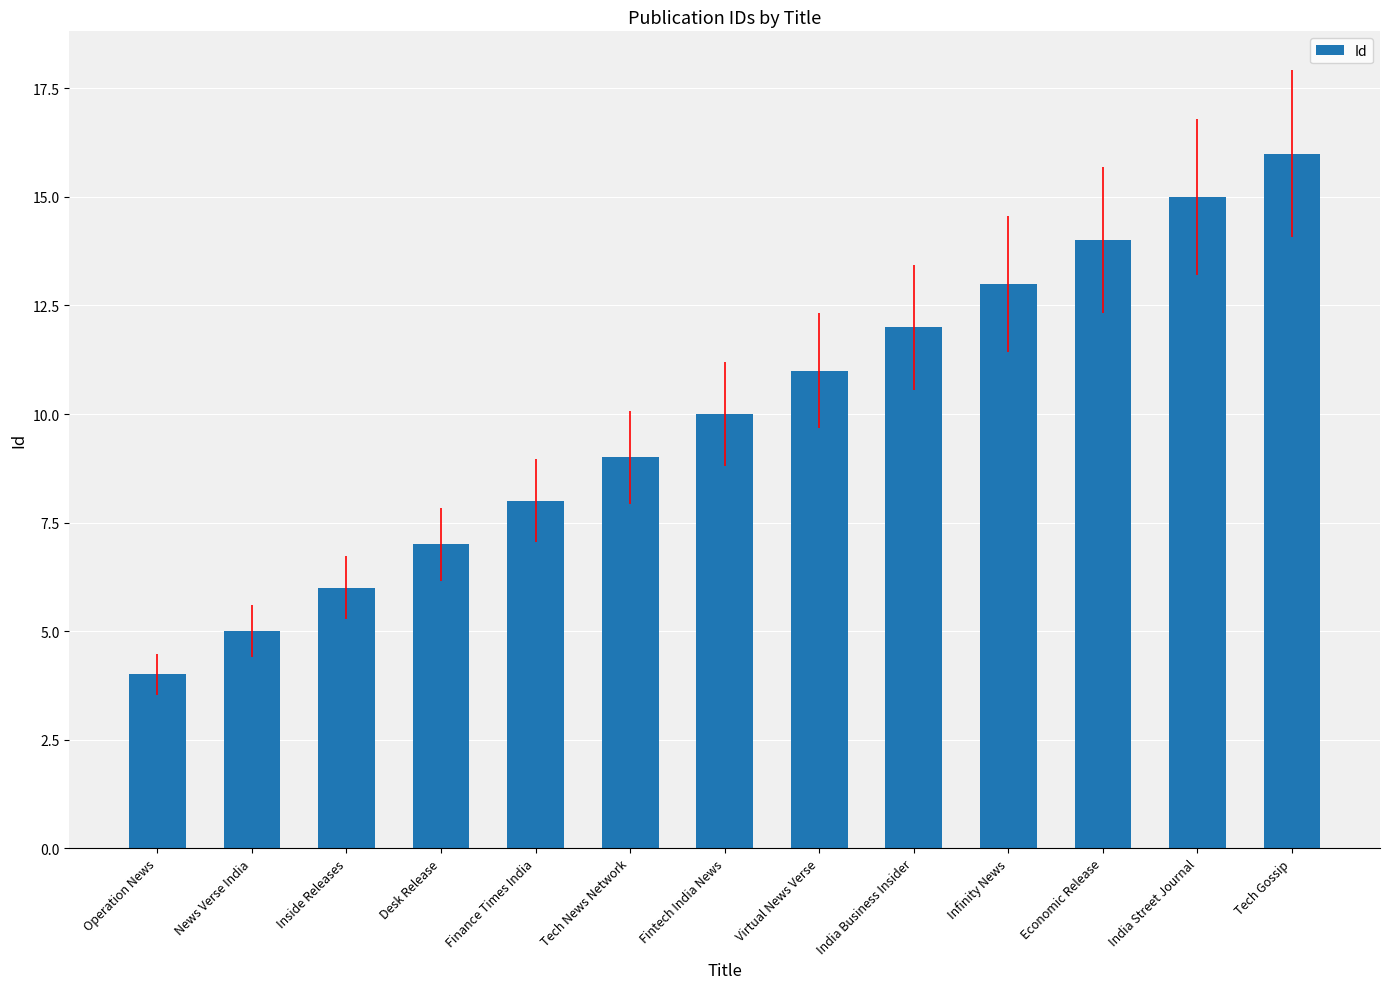

What is the smallest value displayed?

4